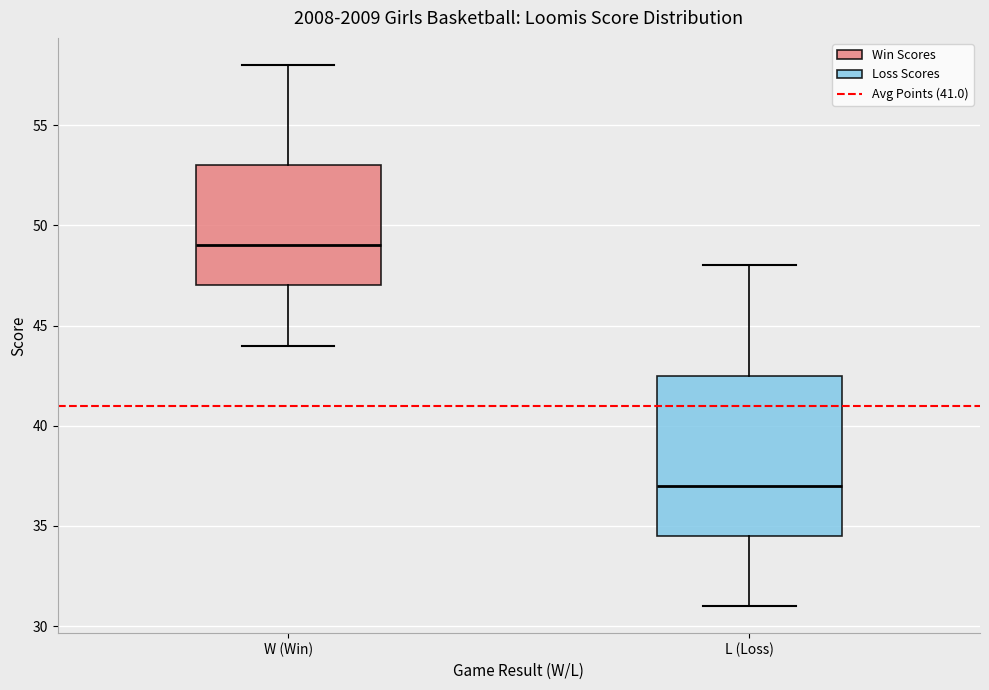

Which box is the tallest, from its lower edge to its upper edge?

L (Loss)